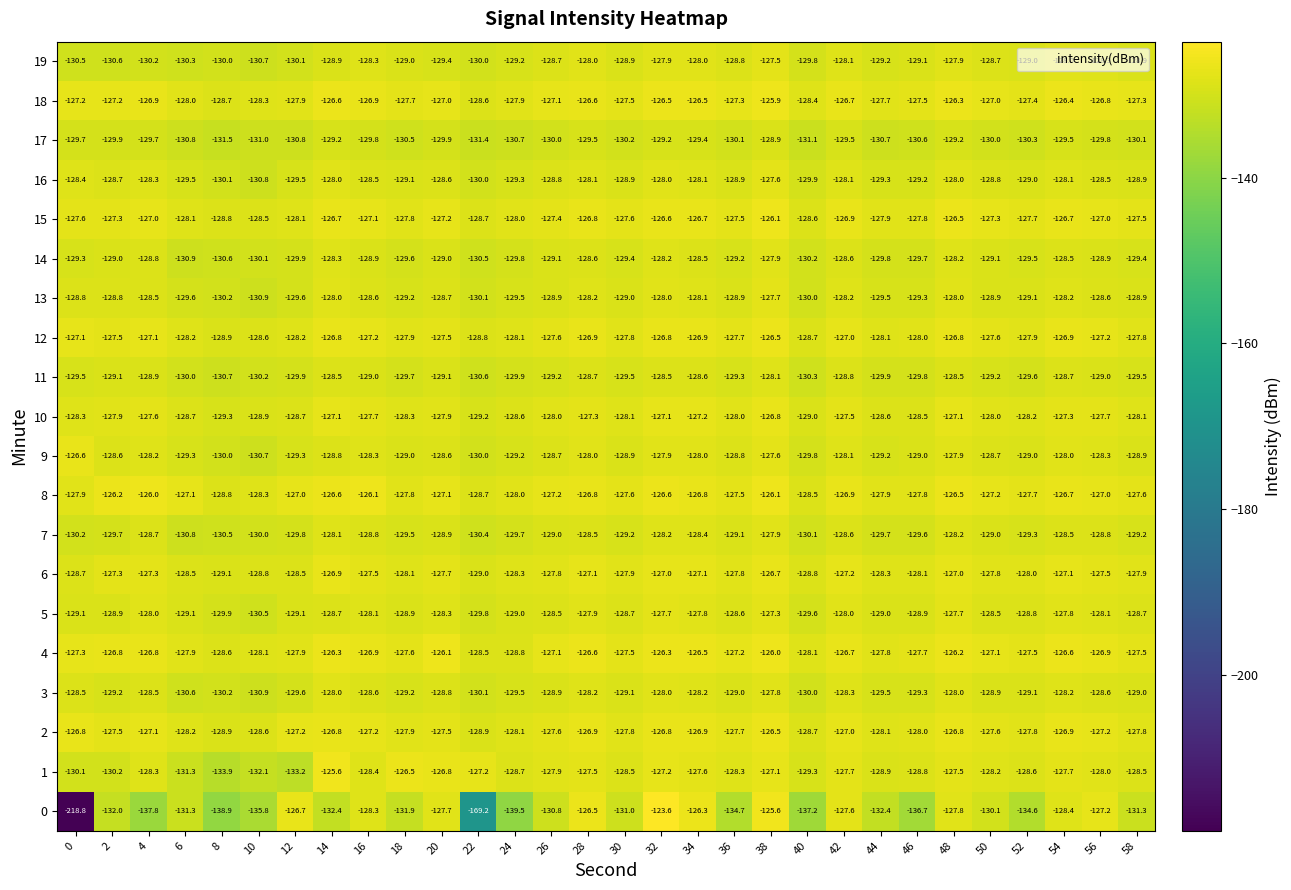

At which category is the sum across all series the highest?

38